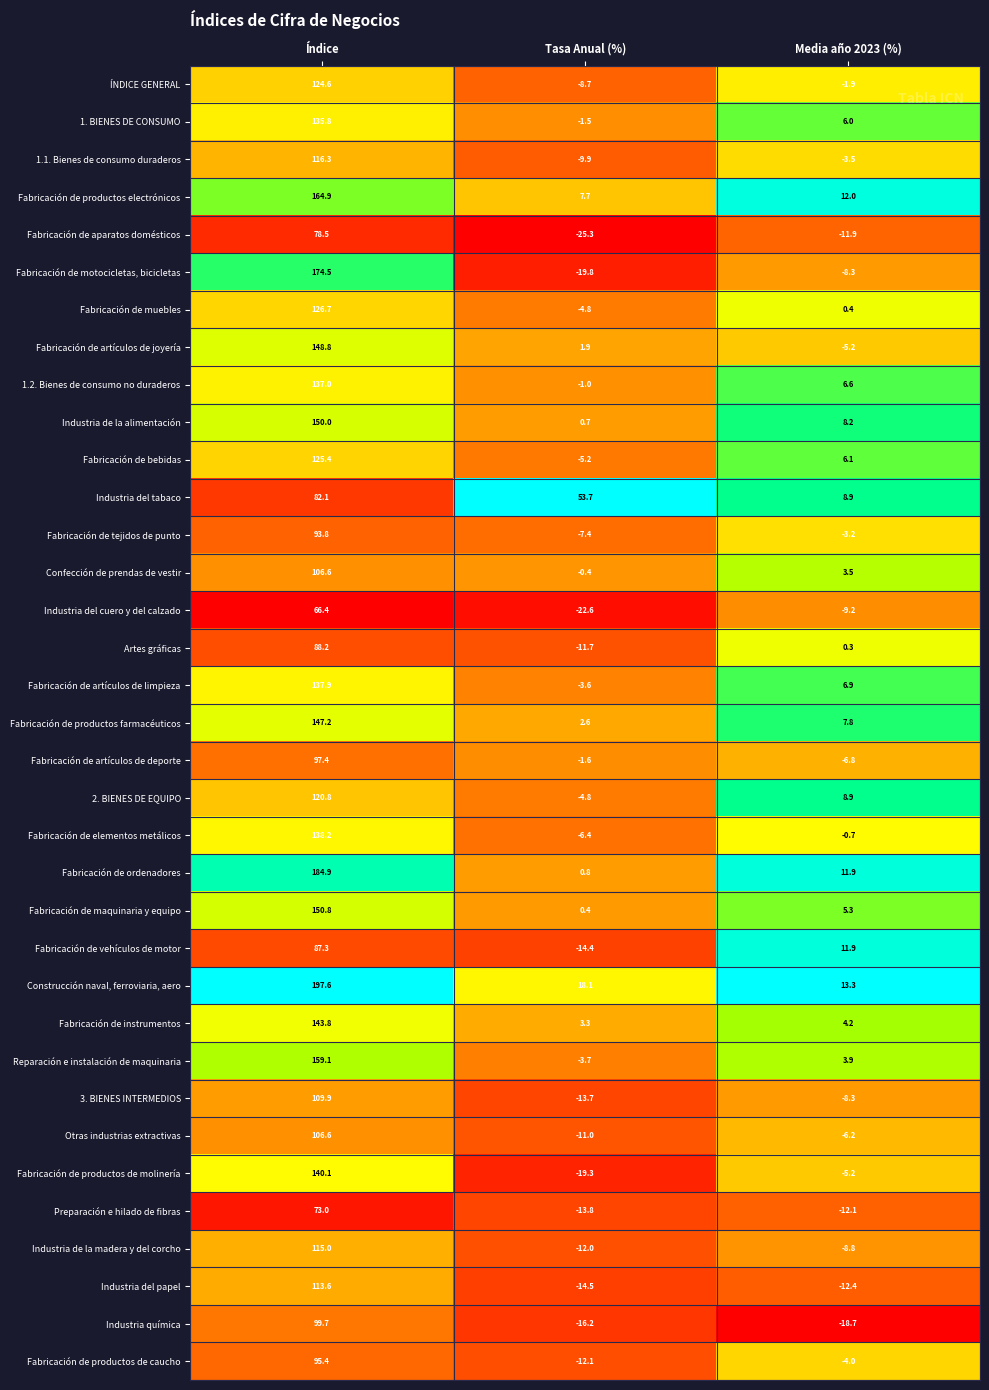

At how many categories does at least one series exceed 0?

3